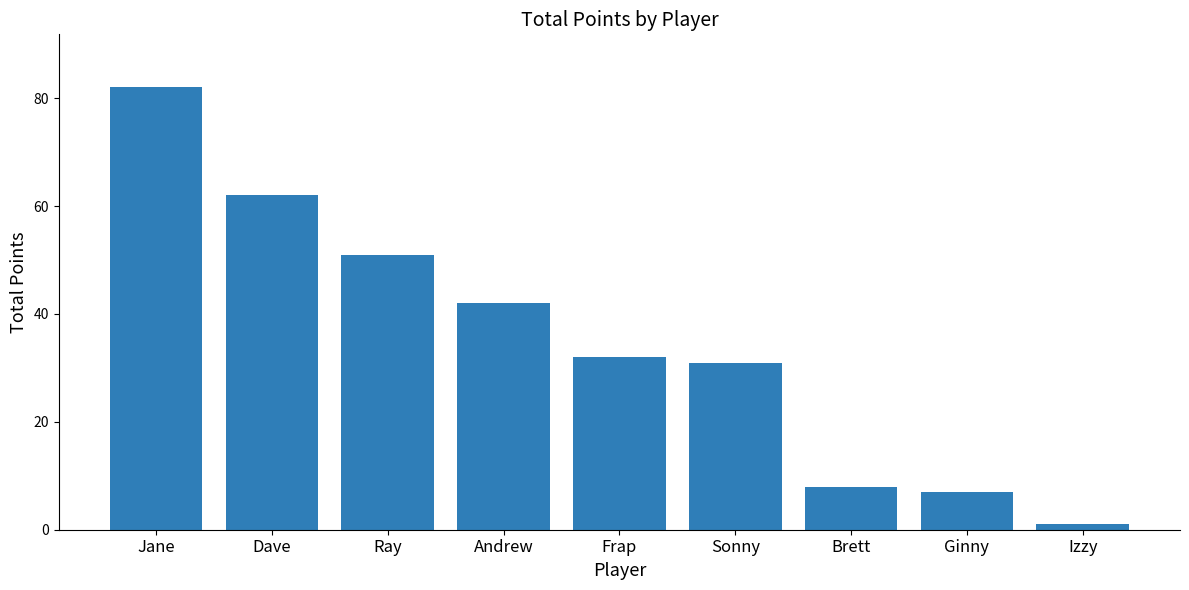

Is it true that the value at Dave is 62?

True